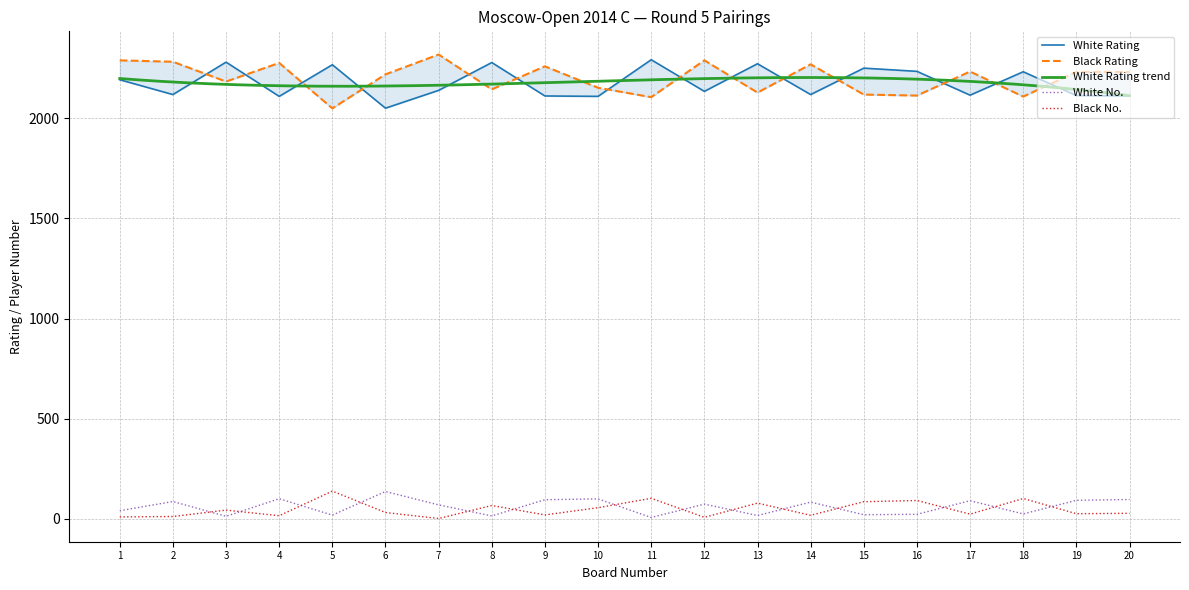

Reading left to right, list all the values displayed in this chart.

White Rating: 1=2193	2=2119	3=2281	4=2110	5=2268	6=2051	7=2140	8=2279	9=2112	10=2110	11=2293	12=2135	13=2273	14=2119	15=2251	16=2235	17=2116	18=2233	19=2114	20=2112
Black Rating: 1=2290	2=2283	3=2184	4=2277	5=2050	6=2220	7=2319	8=2145	9=2260	10=2153	11=2106	12=2290	13=2129	14=2270	15=2119	16=2114	17=2234	18=2109	19=2232	20=2232
White No.: 1=40	2=86	3=12	4=100	5=18	6=136	7=69	8=14	9=95	10=99	11=6	12=73	13=16	14=83	15=20	16=22	17=90	18=24	19=92	20=96
Black No.: 1=9	2=11	3=43	4=15	5=138	6=31	7=1	8=66	9=19	10=55	11=102	12=7	13=78	14=17	15=85	16=91	17=23	18=101	19=25	20=27